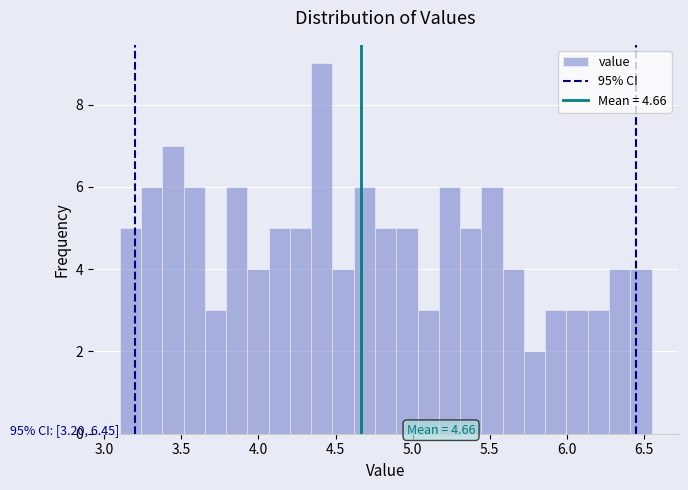

Read against the x-axis, roughly where is the centre of the tallest bar?

4.40